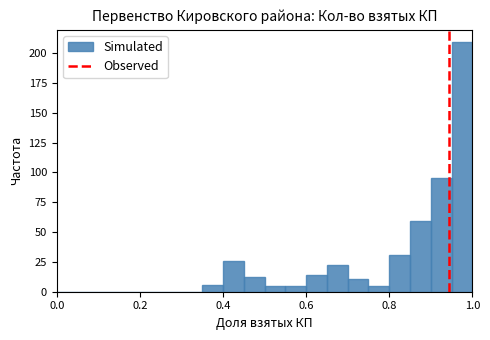

Around what value on the x-axis is the tallest bar? Give the approximate position of its centre, as read against the axis.

0.98